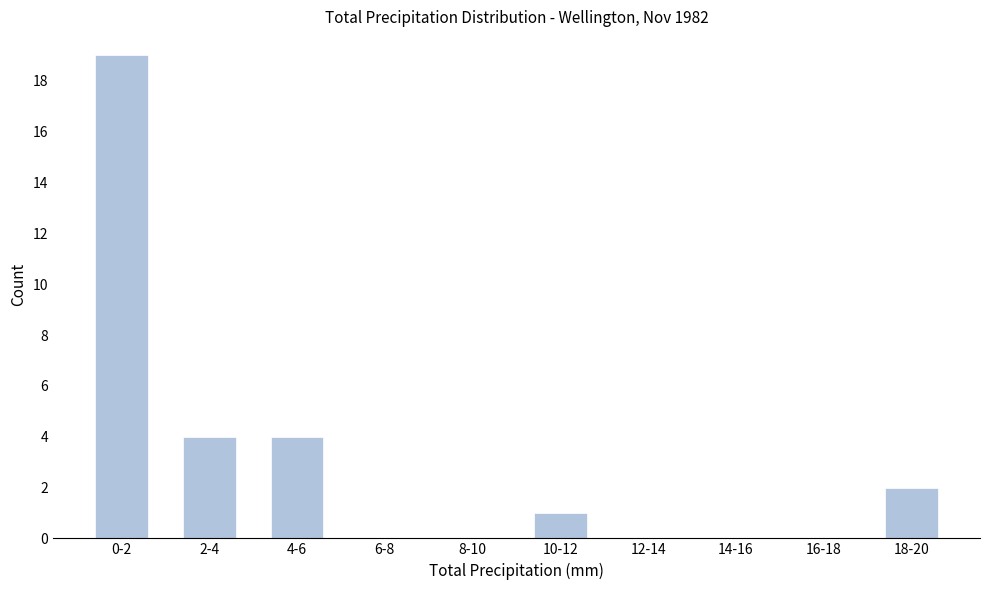

Reading right to left, list all the values displayed in this chart.

18-20=2	16-18=0	14-16=0	12-14=0	10-12=1	8-10=0	6-8=0	4-6=4	2-4=4	0-2=19